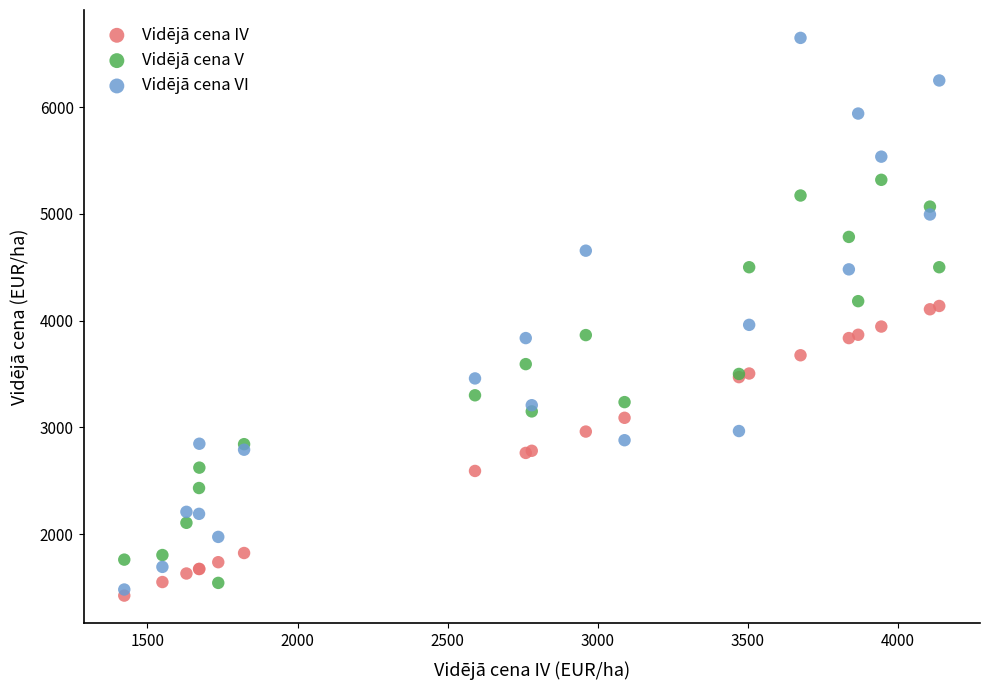

Which series has the widest spread of Y values?

Vidējā cena VI